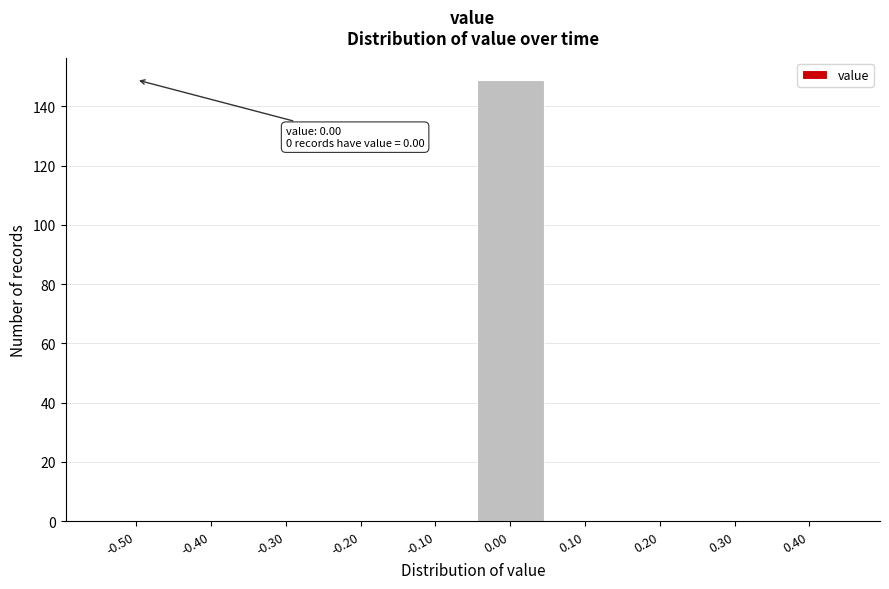

Reading right to left, what are all the values shown in this chart?

0.40=0	0.30=0	0.20=0	0.10=0	0.00=149	-0.10=0	-0.20=0	-0.30=0	-0.40=0	-0.50=0